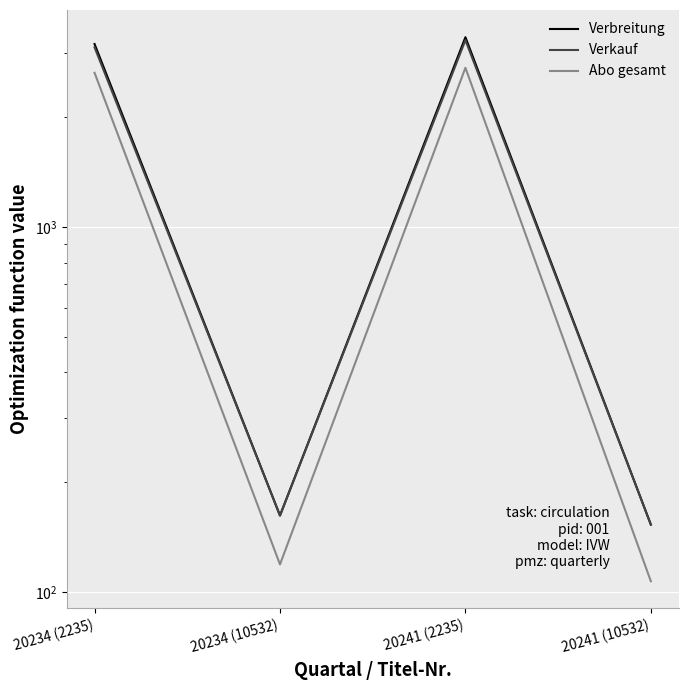

At which label is Verkauf closest to 1705?

20234 (2235)